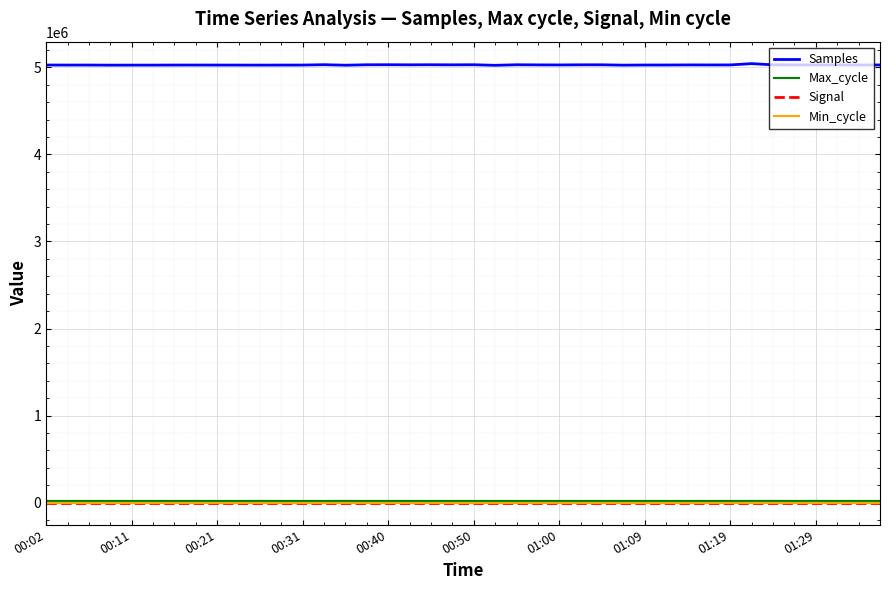

What is the difference between the second highest and minimum values in the Signal series?

1